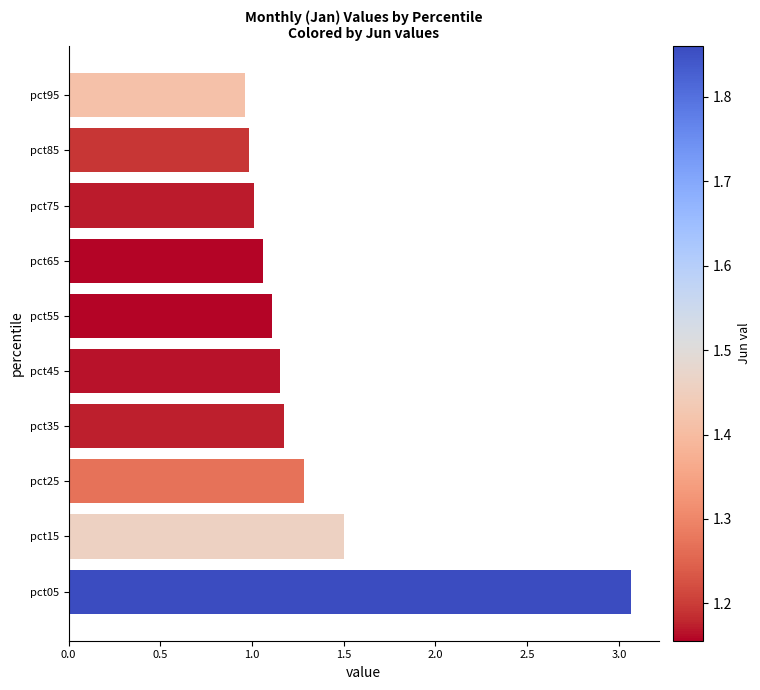

At which label is the value closest to 2?

pct15